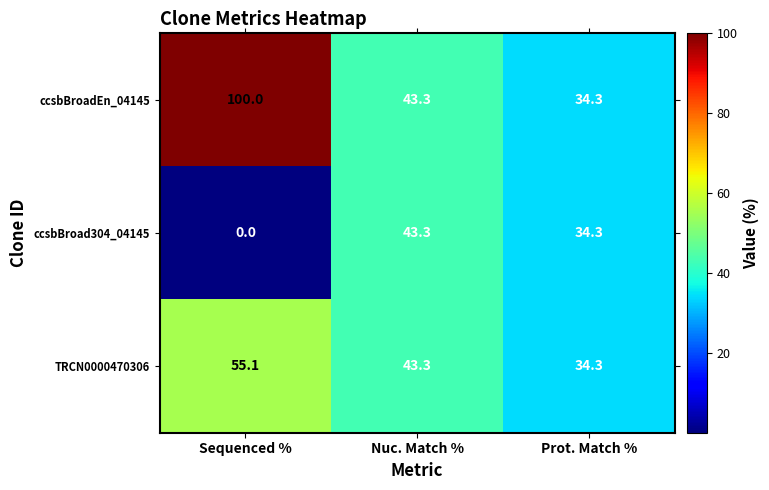

What is the difference between the second highest and minimum values in the TRCN0000470306 series?

9.0